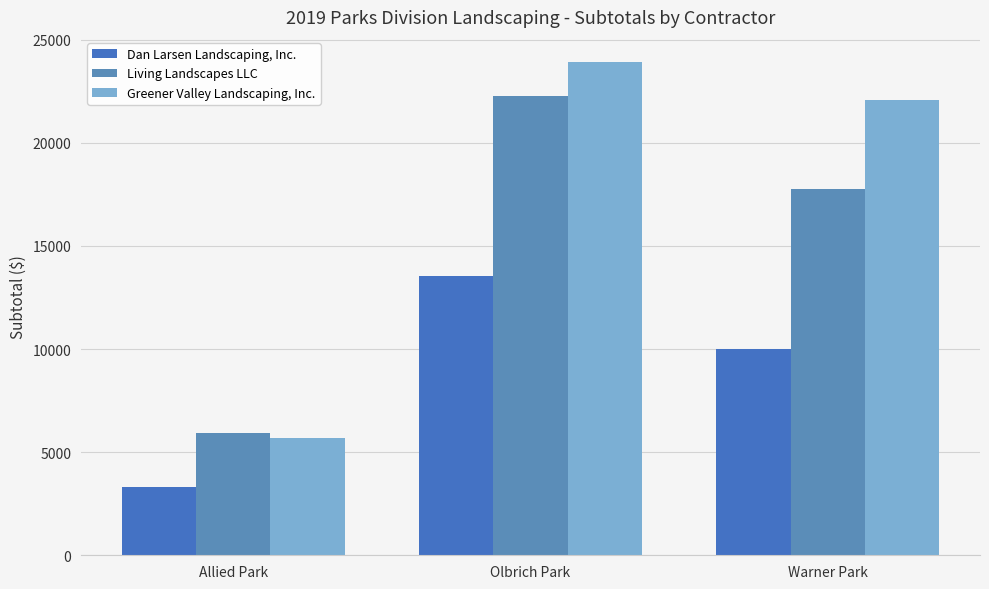

Reading right to left, what are all the values shown in this chart?

Dan Larsen Landscaping, Inc.: Warner Park=9995.0	Olbrich Park=13538.0	Allied Park=3334.0
Living Landscapes LLC: Warner Park=17744.4	Olbrich Park=22287.8	Allied Park=5923.3
Greener Valley Landscaping, Inc.: Warner Park=22095.0	Olbrich Park=23940.0	Allied Park=5680.0